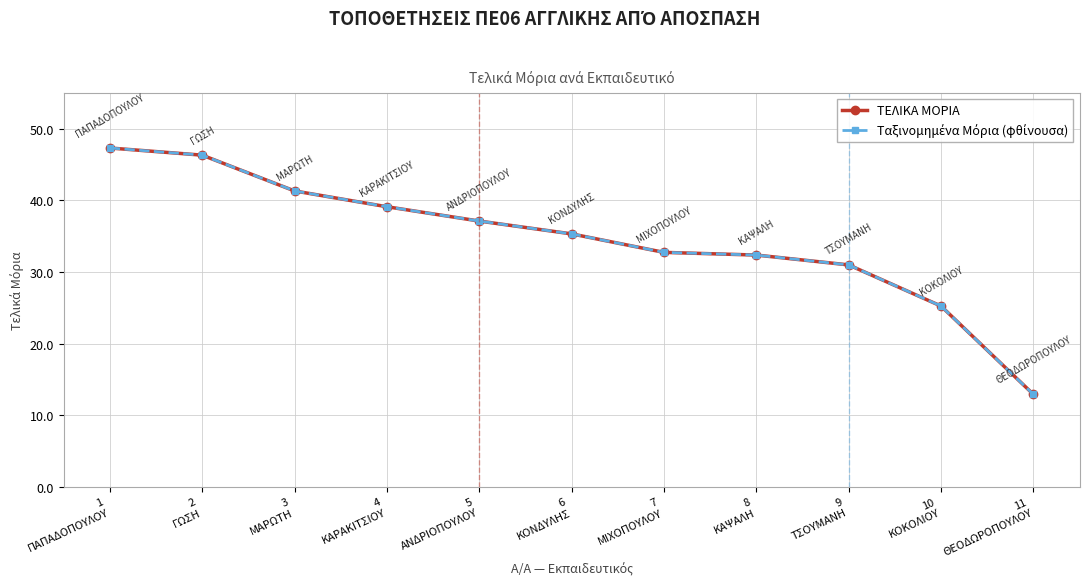

True or false: Ταξινομημένα Μόρια (φθίνουσα) and ΤΕΛΙΚΑ ΜΟΡΙΑ intersect in this chart.

False